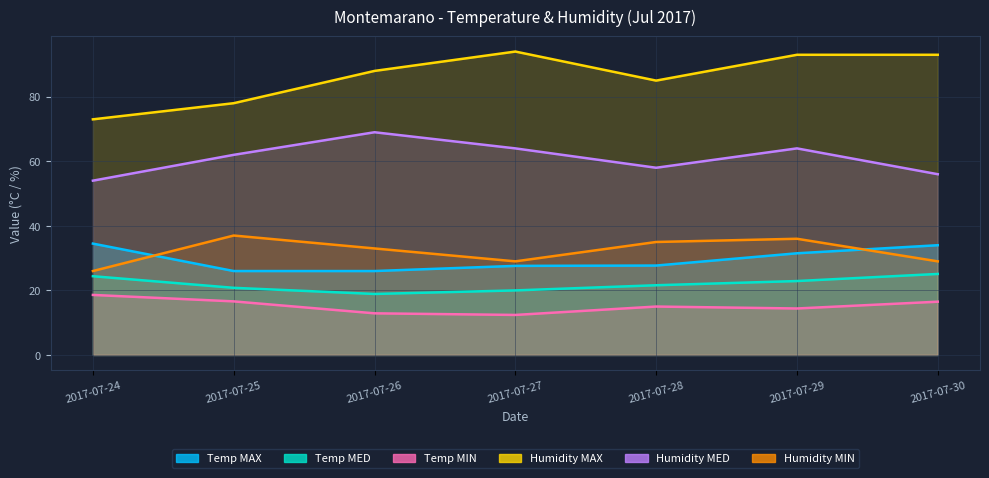

At which label does Humidity MIN reach its minimum?

2017-07-24